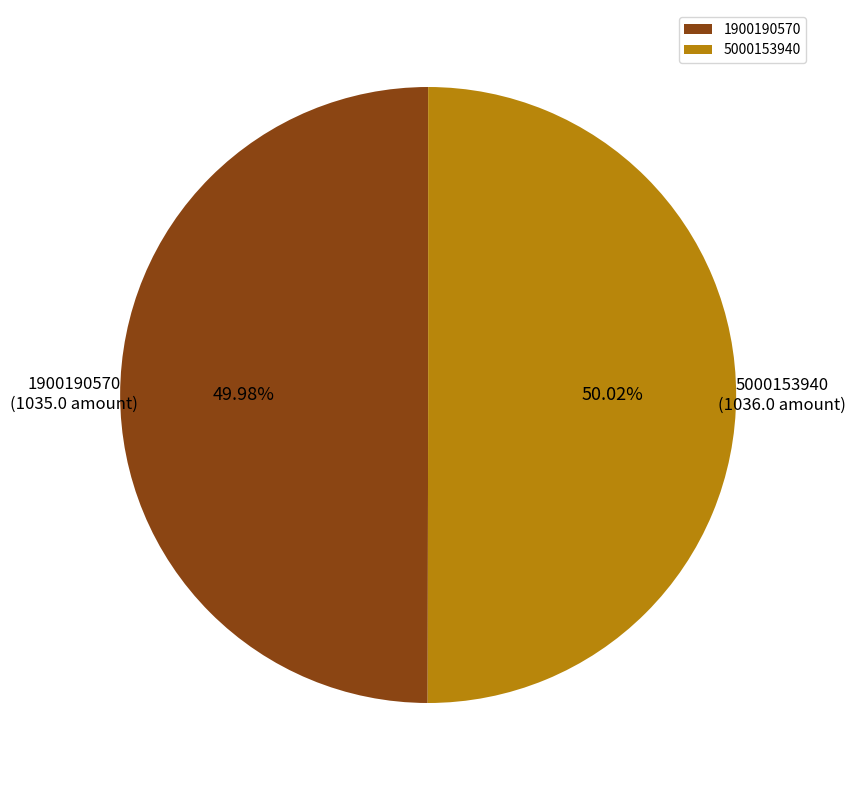

Does any single category account for the majority?

Yes